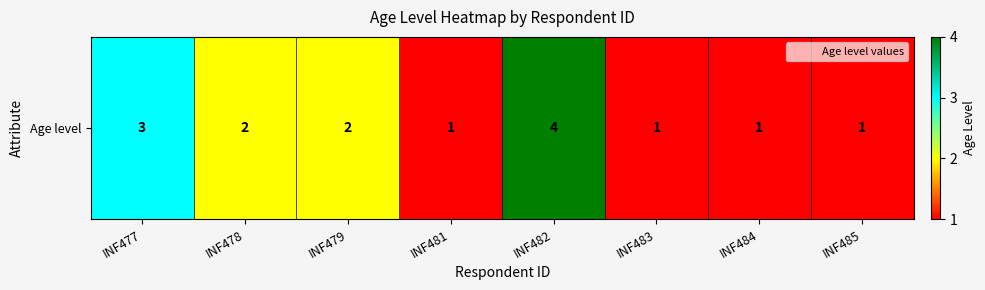

Is it true that the value at INF482 is 4?

True